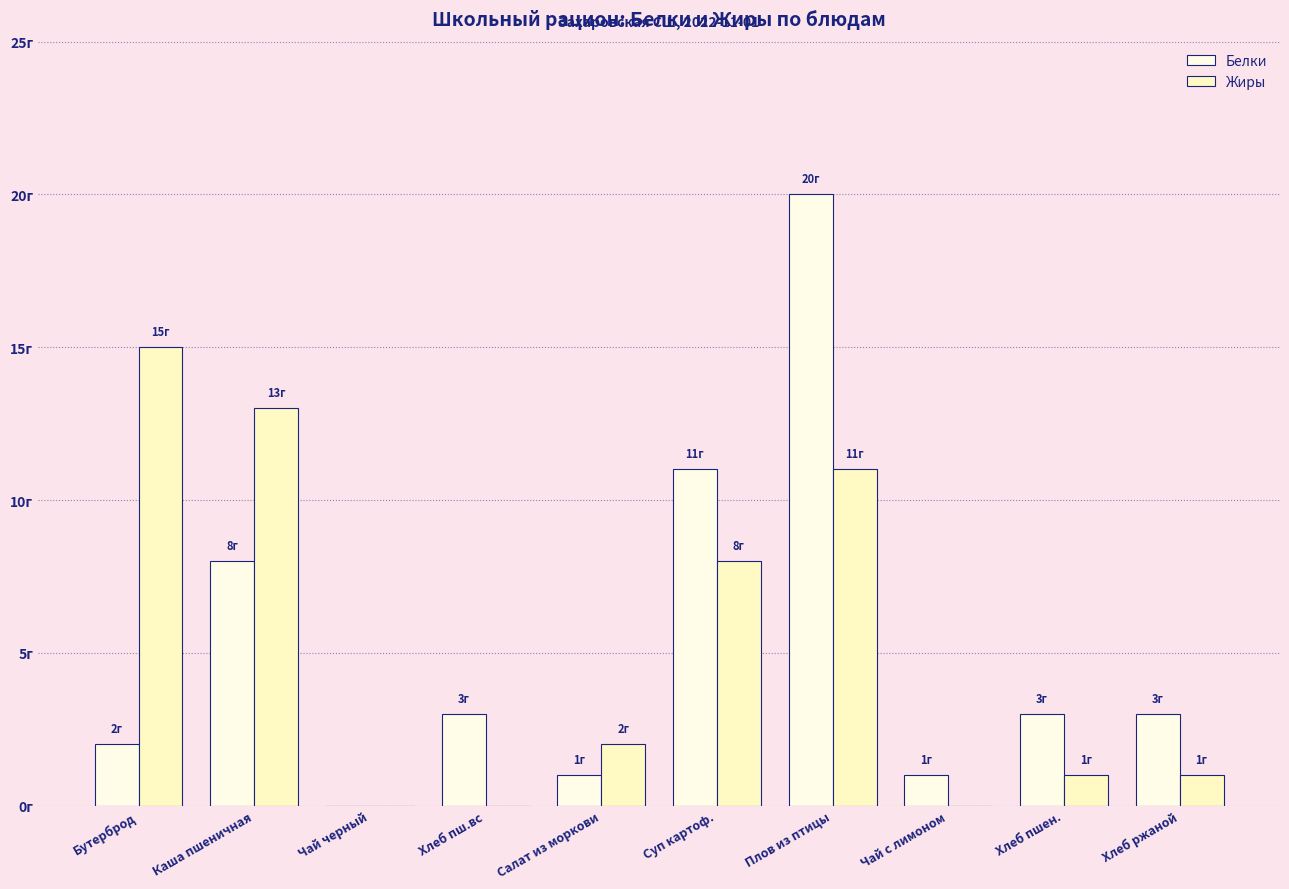

Are the bars horizontal?

No